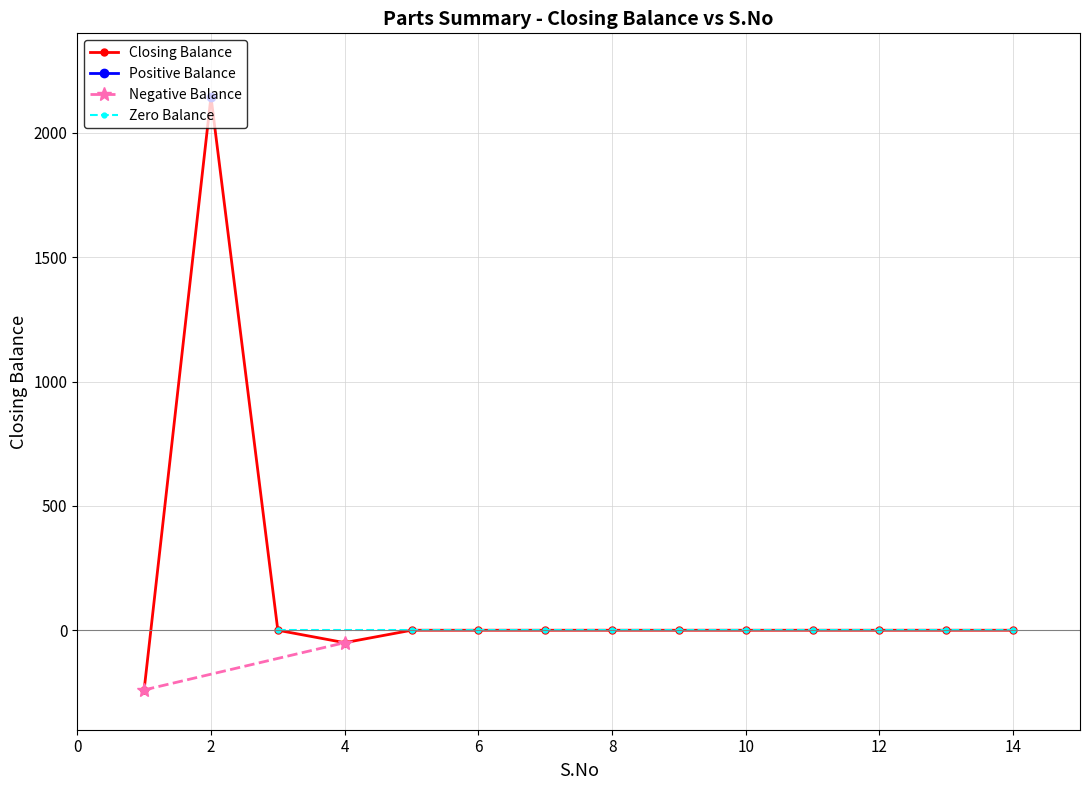

Does the chart have visible grid lines?

Yes